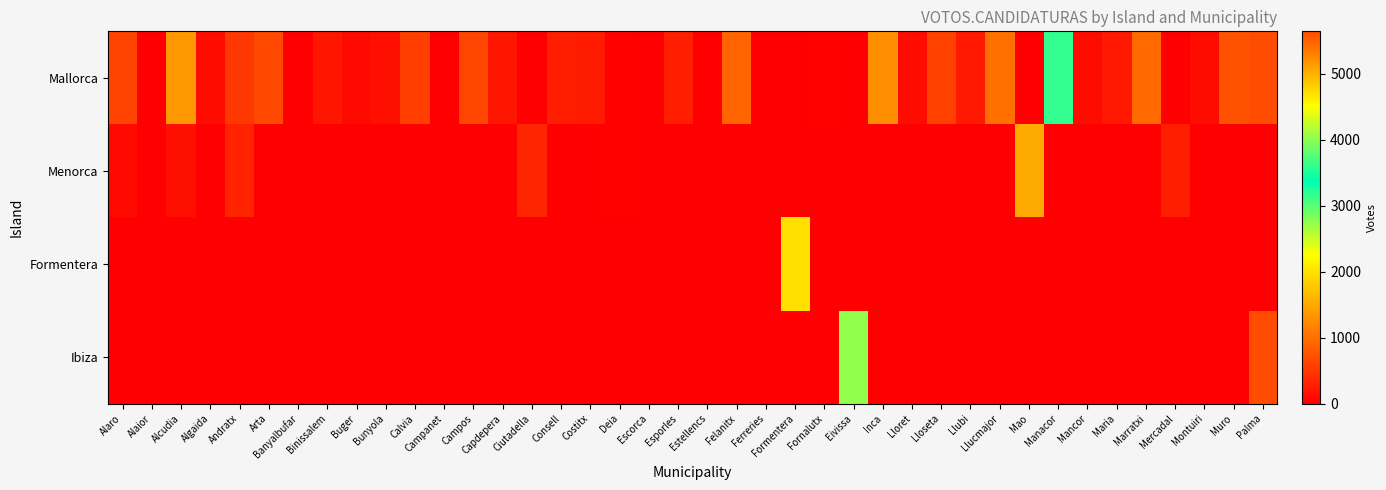

Reading right to left, list all the values displayed in this chart.

Mallorca: Palma=5641	Muro=741	Montuiri=130	Mercadal=0	Marratxi=929	Maria=237	Mancor=116	Manacor=3162	Mao=0	Llucmajor=1006	Llubi=229	Lloseta=587	Lloret=113	Inca=1272	Eivissa=0	Fornalutx=28	Formentera=0	Ferreries=0	Felanitx=901	Estellencs=0	Esporles=274	Escorca=0	Deia=36	Costitx=248	Consell=278	Ciutadella=0	Capdepera=219	Campos=632	Campanet=0	Calvia=556	Bunyola=153	Buger=95	Binissalem=207	Banyalbufar=0	Arta=645	Andratx=497	Algaida=131	Alcudia=1351	Alaior=0	Alaro=601
Menorca: Palma=0	Muro=0	Montuiri=0	Mercadal=282	Marratxi=0	Maria=0	Mancor=0	Manacor=0	Mao=1510	Llucmajor=0	Llubi=0	Lloseta=0	Lloret=0	Inca=0	Eivissa=0	Fornalutx=0	Formentera=0	Ferreries=0	Felanitx=0	Estellencs=0	Esporles=0	Escorca=0	Deia=41	Costitx=0	Consell=0	Ciutadella=339	Capdepera=0	Campos=0	Campanet=0	Calvia=0	Bunyola=0	Buger=0	Binissalem=0	Banyalbufar=0	Arta=0	Andratx=310	Algaida=0	Alcudia=150	Alaior=0	Alaro=92
Formentera: Palma=0	Muro=0	Montuiri=0	Mercadal=0	Marratxi=0	Maria=0	Mancor=0	Manacor=0	Mao=0	Llucmajor=0	Llubi=0	Lloseta=0	Lloret=0	Inca=0	Eivissa=0	Fornalutx=0	Formentera=2005	Ferreries=0	Felanitx=0	Estellencs=0	Esporles=0	Escorca=0	Deia=0	Costitx=0	Consell=0	Ciutadella=0	Capdepera=0	Campos=0	Campanet=0	Calvia=0	Bunyola=0	Buger=0	Binissalem=0	Banyalbufar=0	Arta=0	Andratx=0	Algaida=0	Alcudia=0	Alaior=0	Alaro=0
Ibiza: Palma=22001	Muro=0	Montuiri=0	Mercadal=0	Marratxi=0	Maria=0	Mancor=0	Manacor=0	Mao=0	Llucmajor=0	Llubi=0	Lloseta=0	Lloret=0	Inca=0	Eivissa=2736	Fornalutx=0	Formentera=0	Ferreries=0	Felanitx=0	Estellencs=0	Esporles=0	Escorca=0	Deia=0	Costitx=0	Consell=0	Ciutadella=0	Capdepera=0	Campos=0	Campanet=0	Calvia=0	Bunyola=0	Buger=0	Binissalem=0	Banyalbufar=0	Arta=0	Andratx=0	Algaida=0	Alcudia=0	Alaior=0	Alaro=0